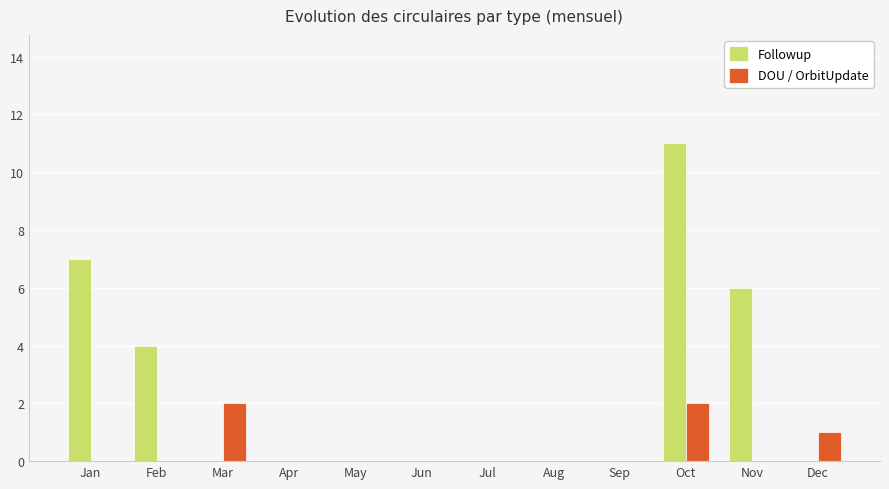

How many groups of bars are there?

12